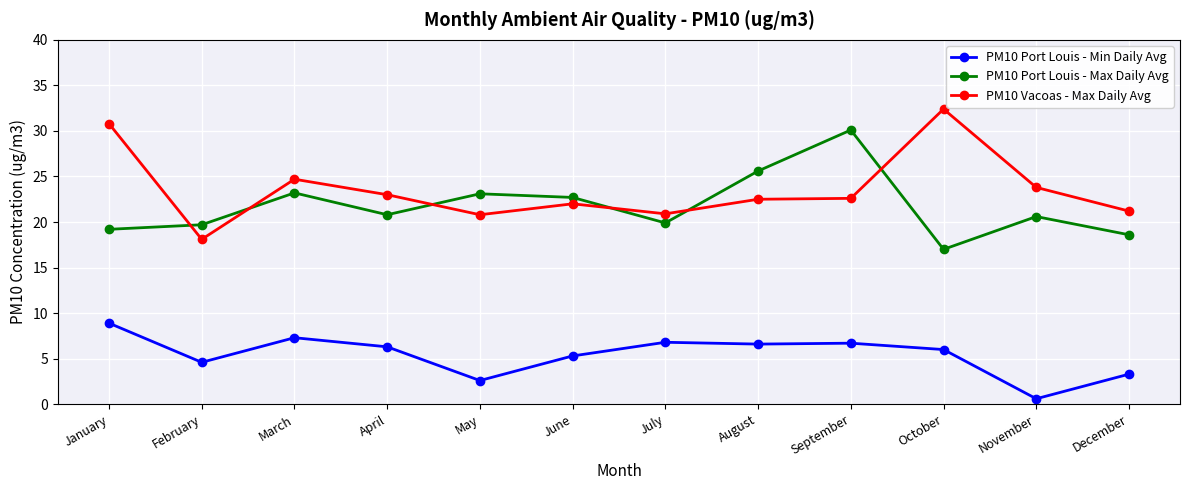

What is the value of the PM10 Vacoas - Max Daily Avg point at the 3rd from the left?

24.7